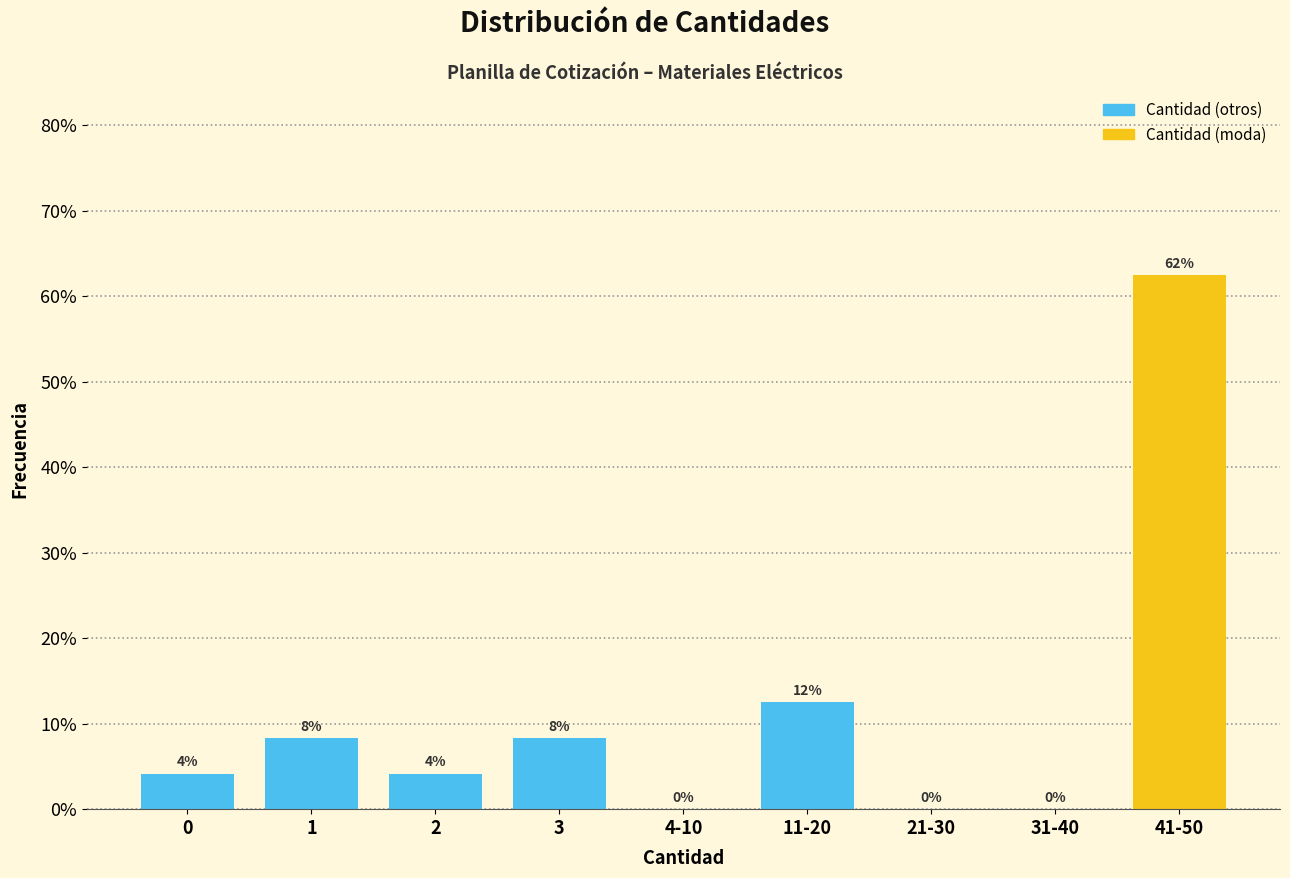

Are the bars horizontal?

No